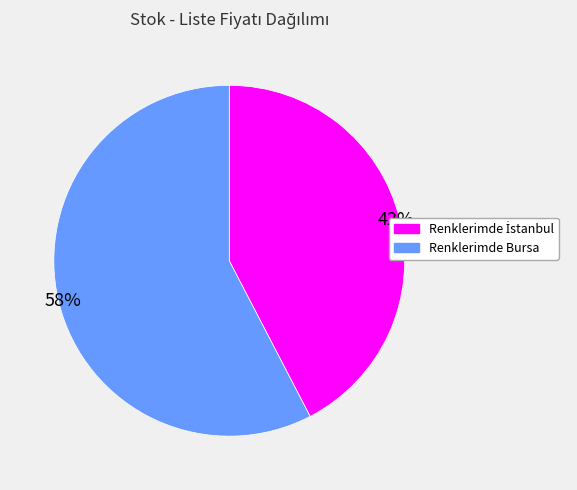

True or false: Renklerimde Bursa accounts for 66% of the total.

False